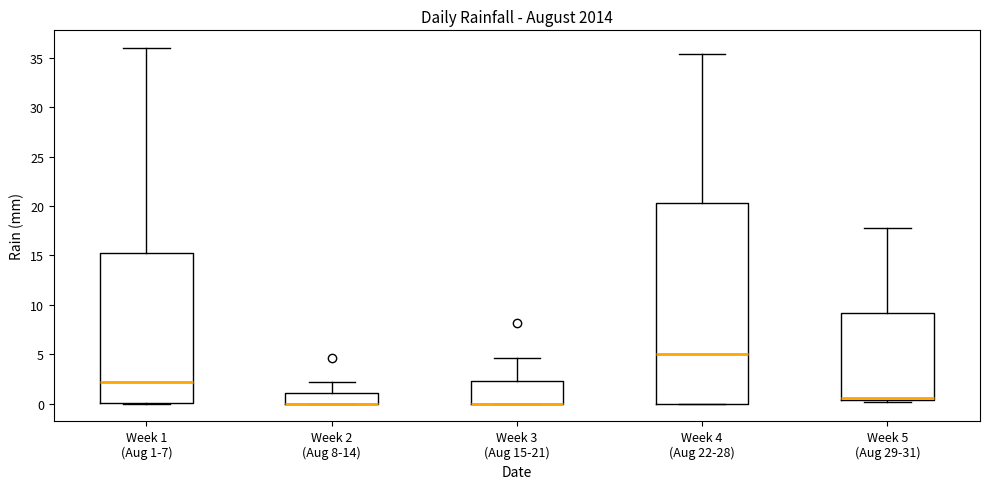

Comparing the boxes themselves (not the whiskers), which one is the tallest?

Week 4 (Aug 22-28)